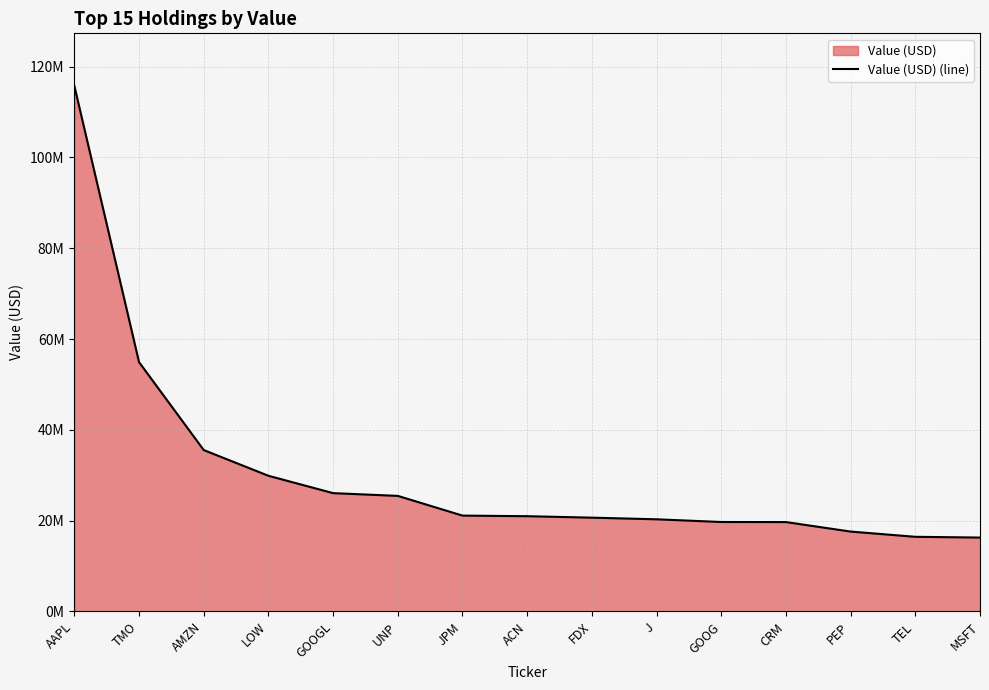

How many categories are shown in the chart?

15